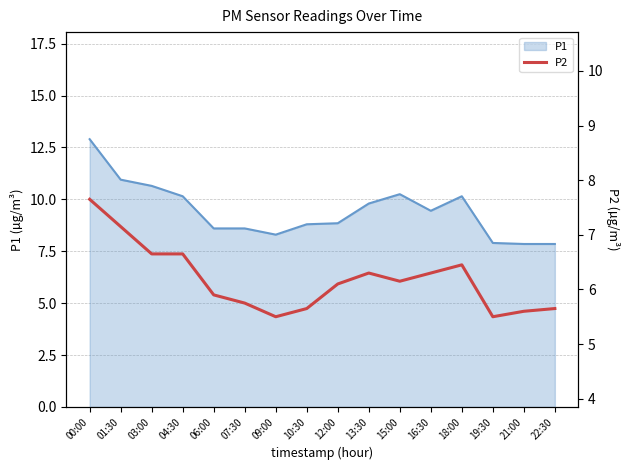

The value at 10:30 is 2.7. True or false?

False